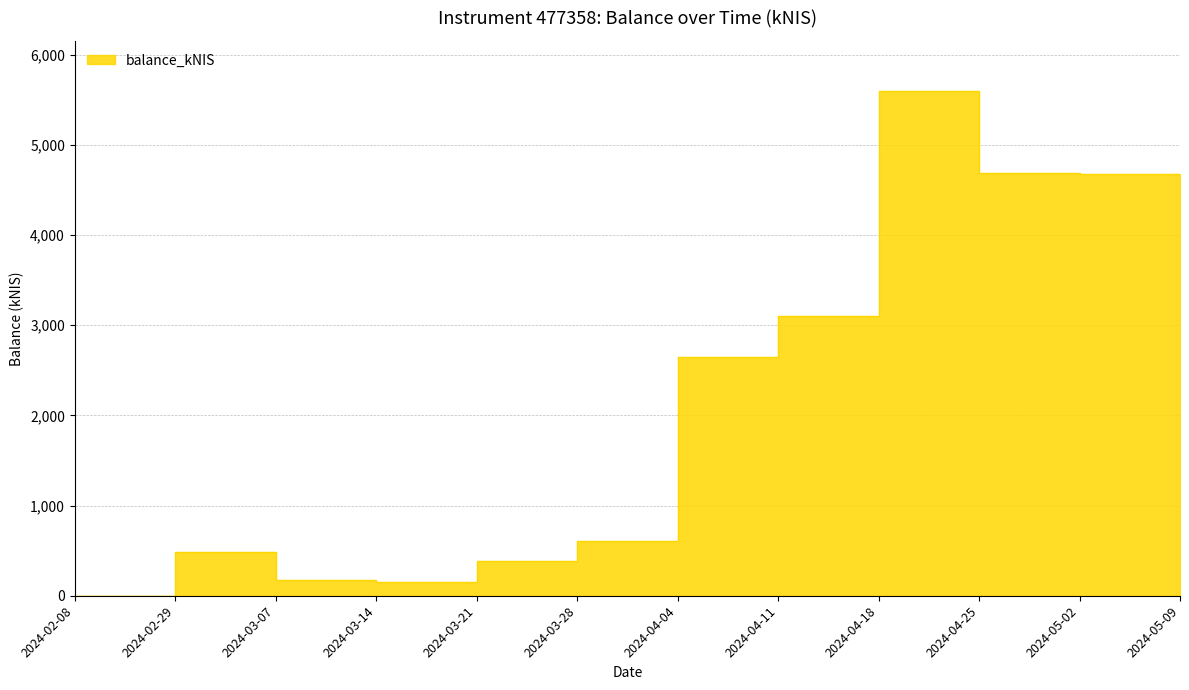

How many points are higher than both their immediate neighbors (excluding endpoints)?

2